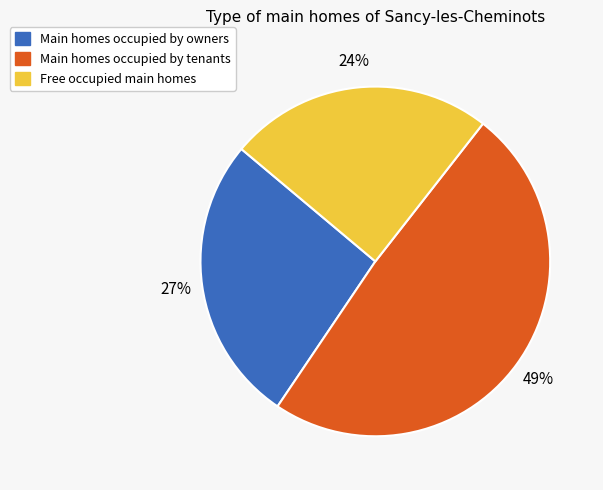

Rank the categories by value from lowest to highest.

Free occupied main homes, Main homes occupied by owners, Main homes occupied by tenants